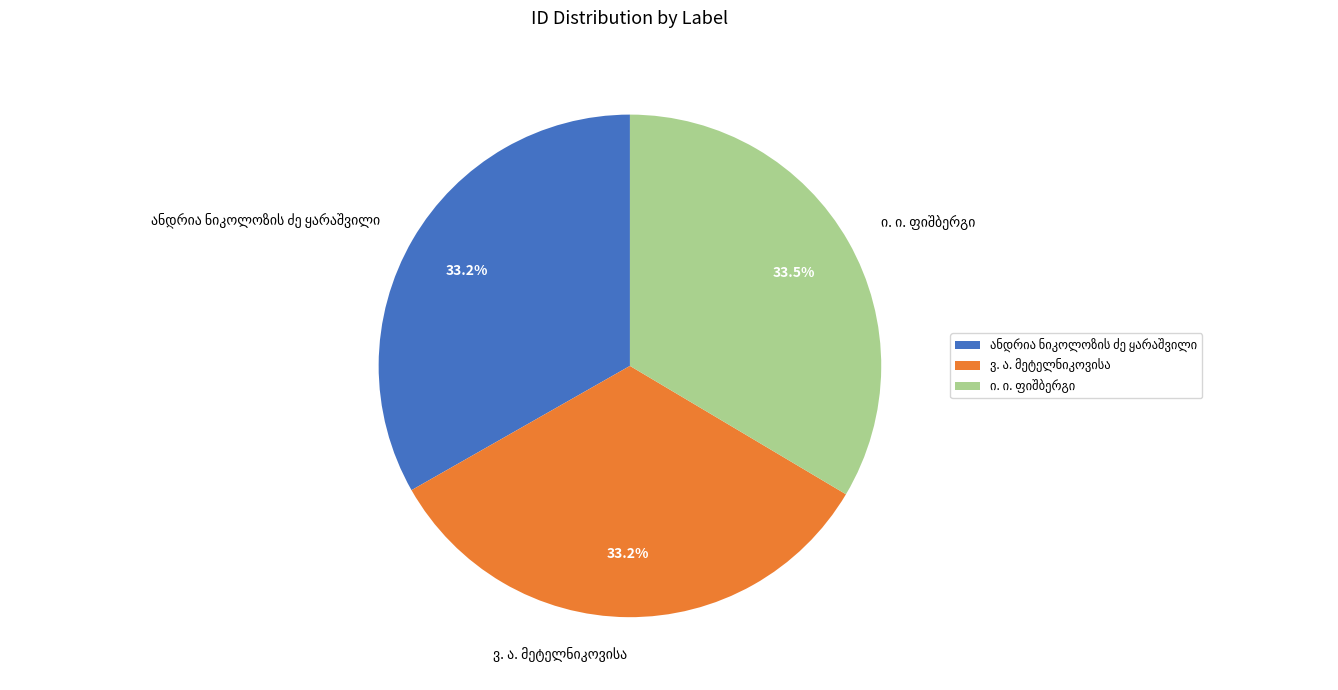

Is there any slice that represents more than half of the pie?

No